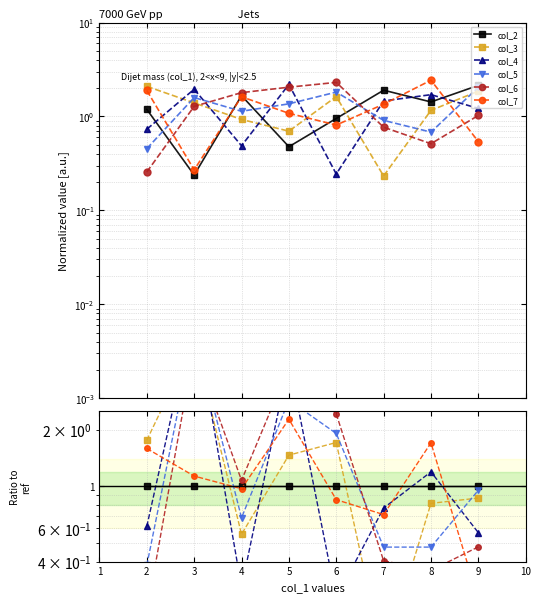

What is the total value across all series at 6?

8.1